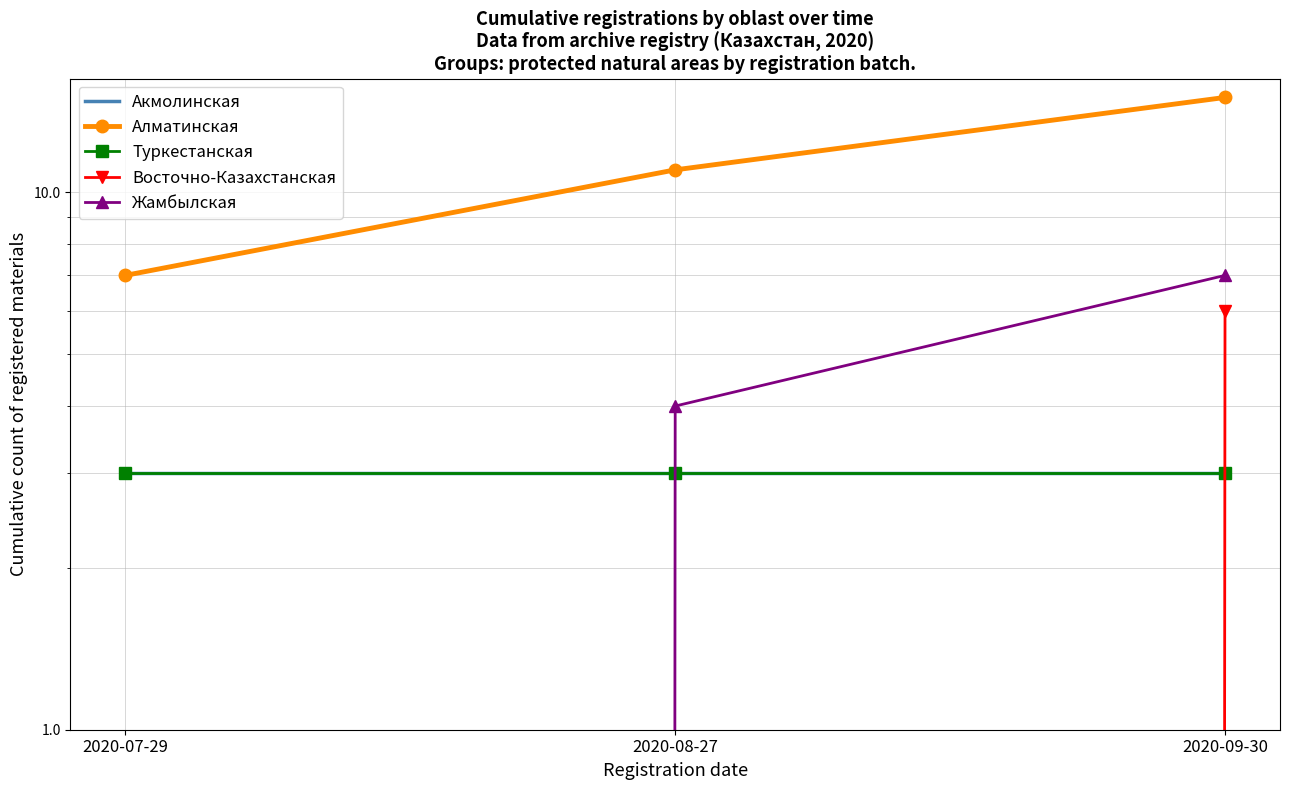

Which category has the lowest value across all series?

2020-07-29